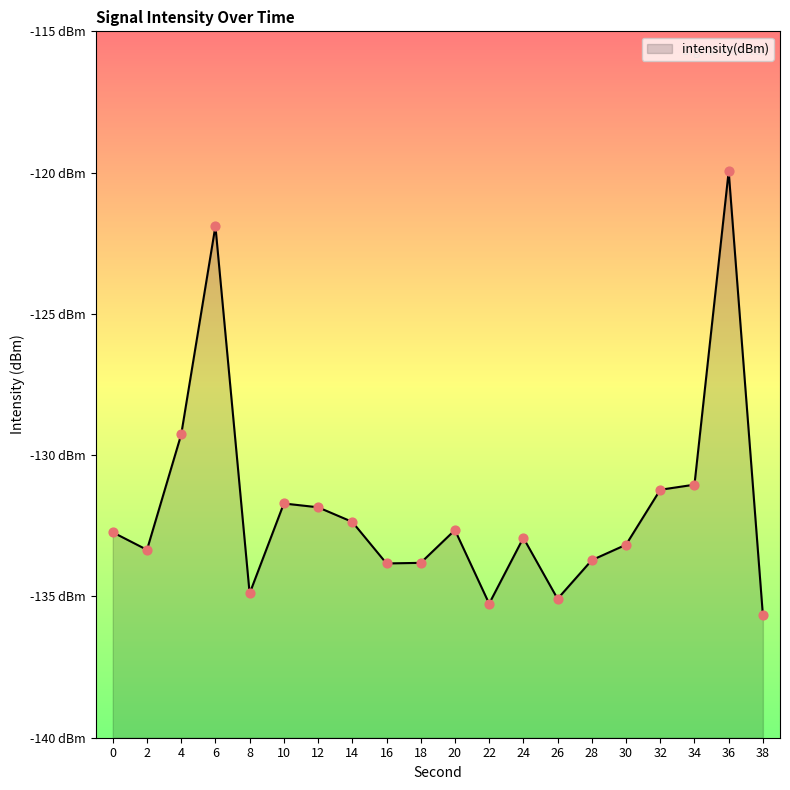

What is the change in value from 0 to 34?

+1.7